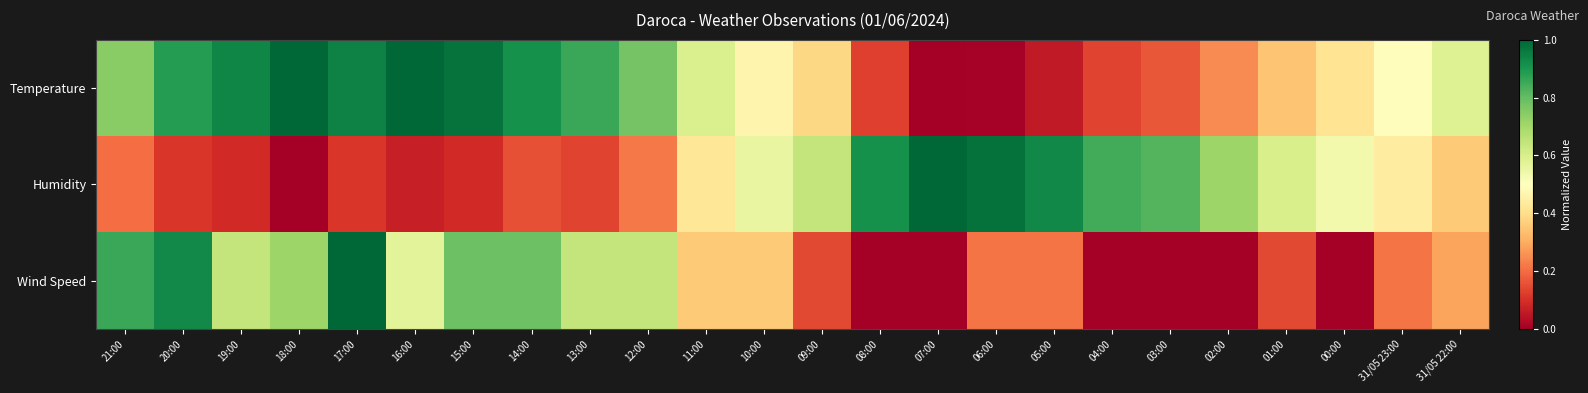

List the series in order of their overall mean, lowest first.

Wind Speed, Humidity, Temperature